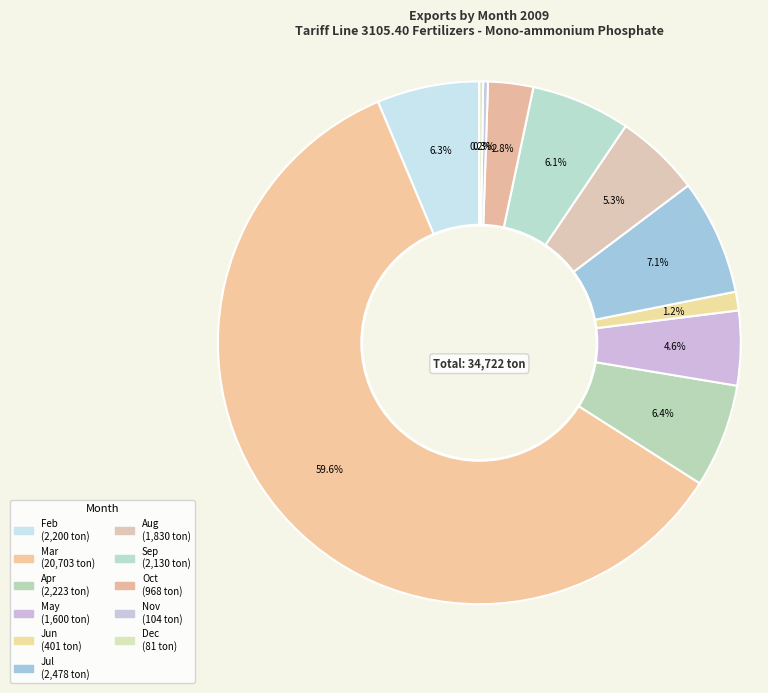

Which category has the biggest portion of the pie?

Mar